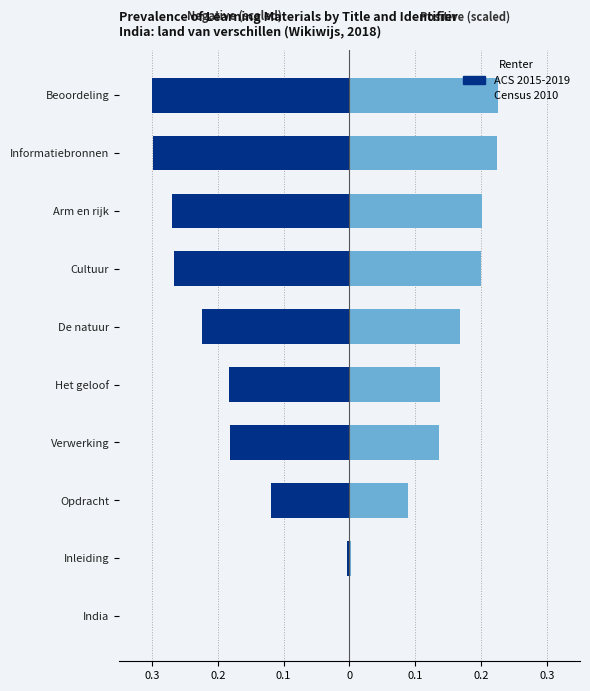

Reading left to right, what are all the values shown in this chart?

ACS 2015-2019 (Identifier): 0.0	-0.0	-0.1	-0.2	-0.2	-0.2	-0.3	-0.3	-0.3	-0.3
Census 2010 (Identifier scaled): 0.0	0.0	0.1	0.1	0.1	0.2	0.2	0.2	0.2	0.2